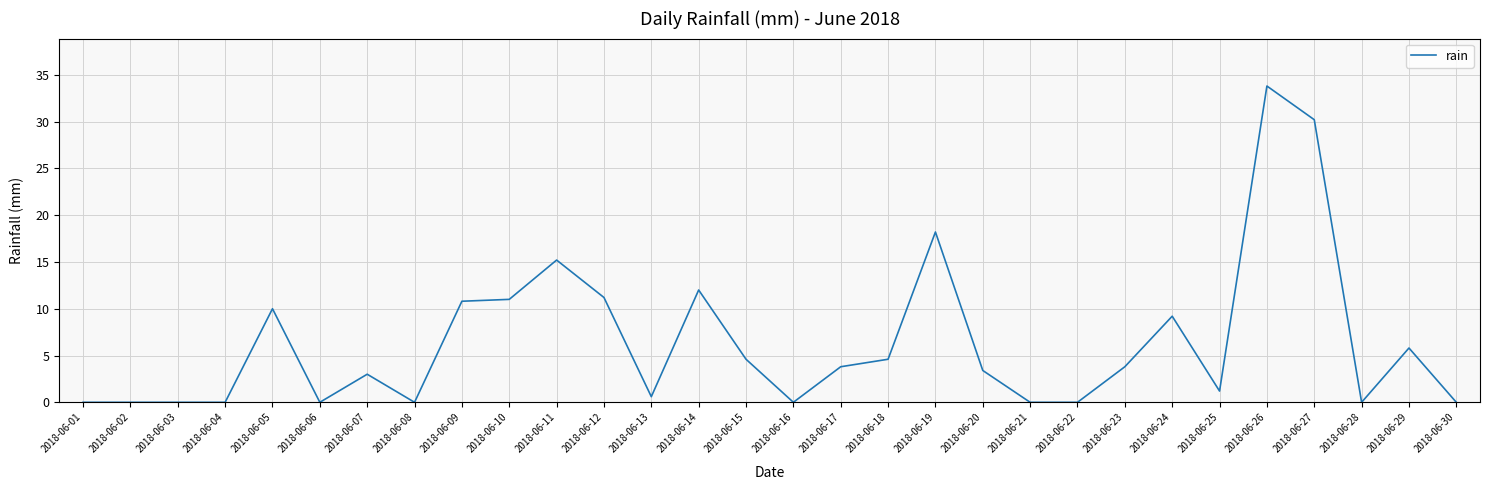

Is it true that the value at 2018-06-13 is 0.6?

True